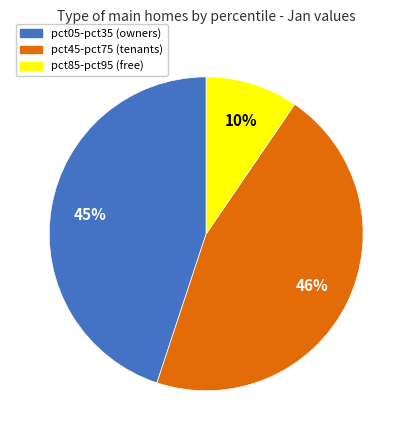

How many slices are in this pie chart?

3